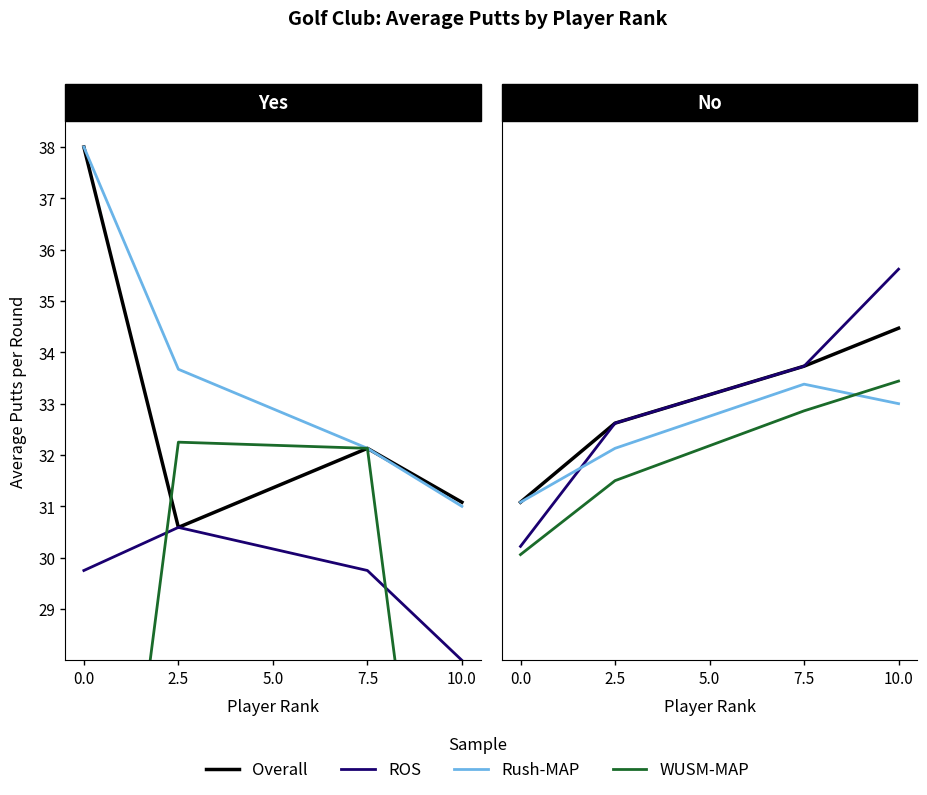

True or false: Overall and WUSM-MAP intersect in this chart.

False